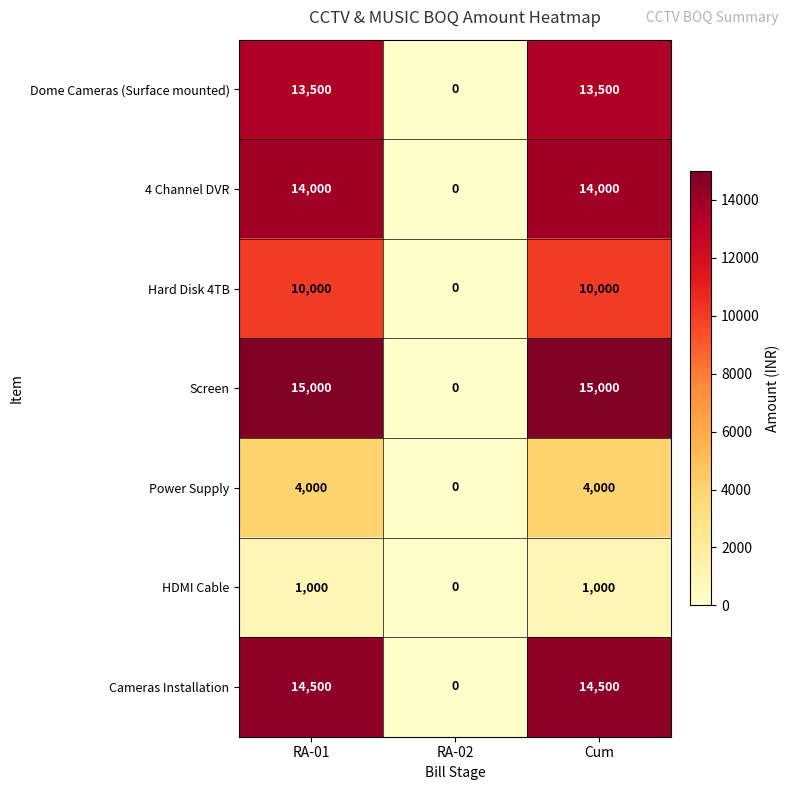

What is the difference between the HDMI Cable values at RA-02 and RA-01?

1000